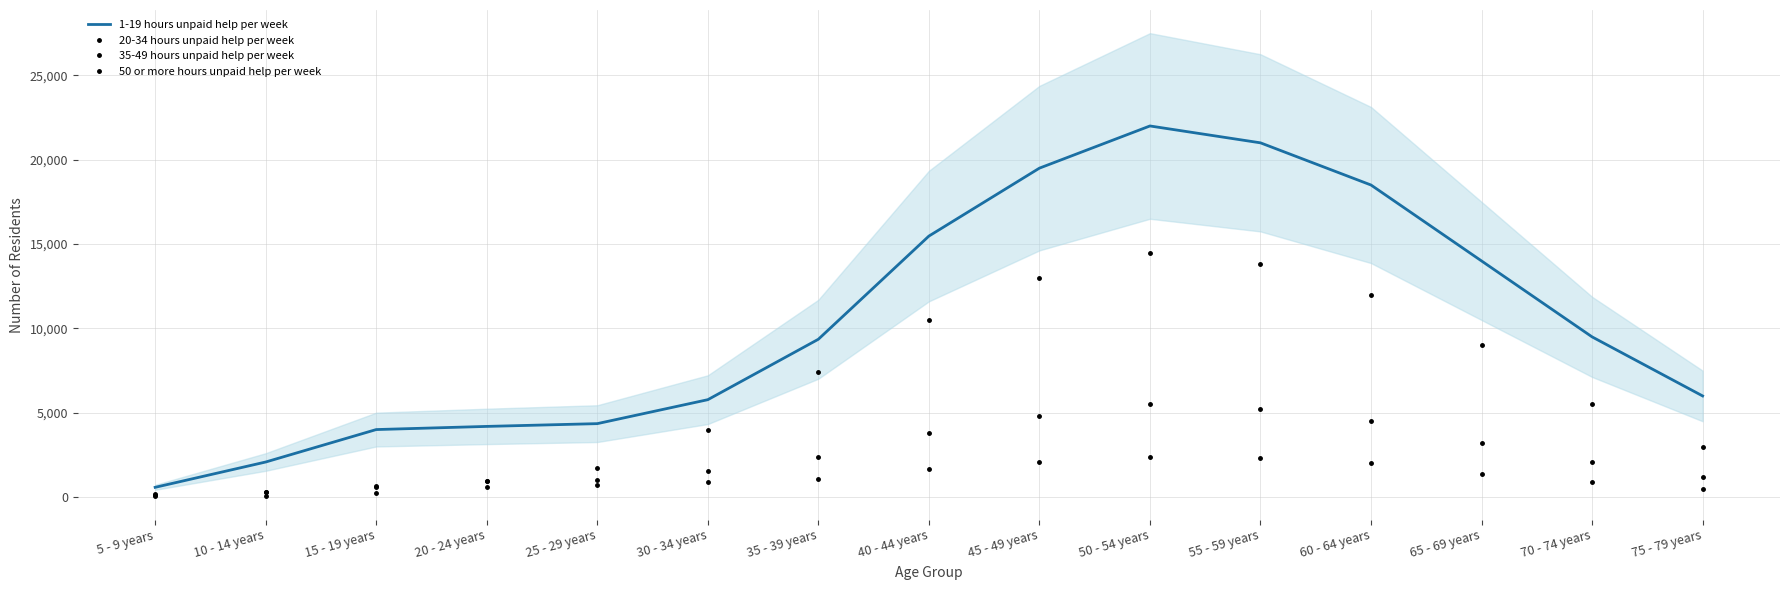

Rank the series at 60 - 64 years from lowest to highest value.

35-49 hours unpaid help per week, 20-34 hours unpaid help per week, 50 or more hours unpaid help per week, 1-19 hours unpaid help per week